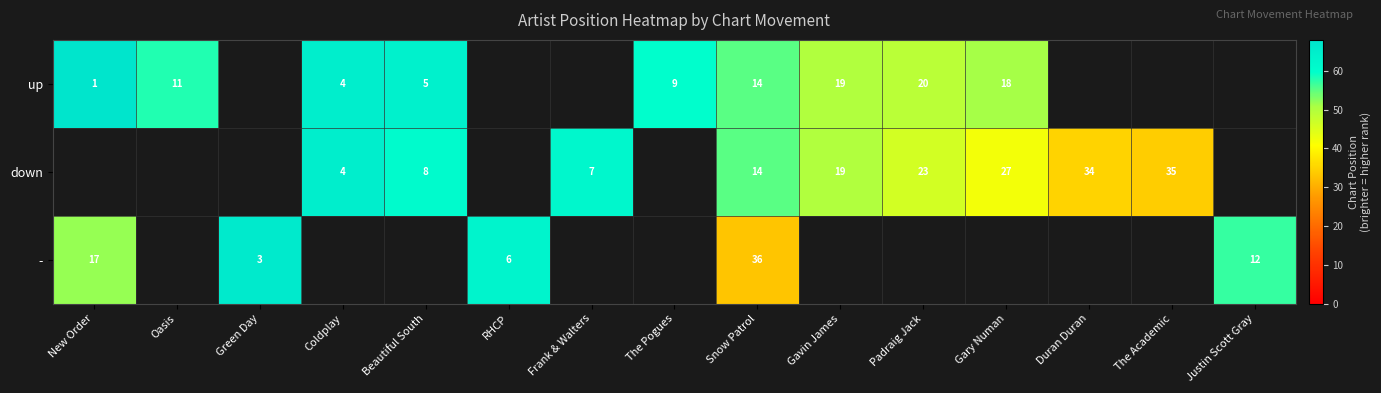

At which category is the sum across all series the highest?

Snow Patrol